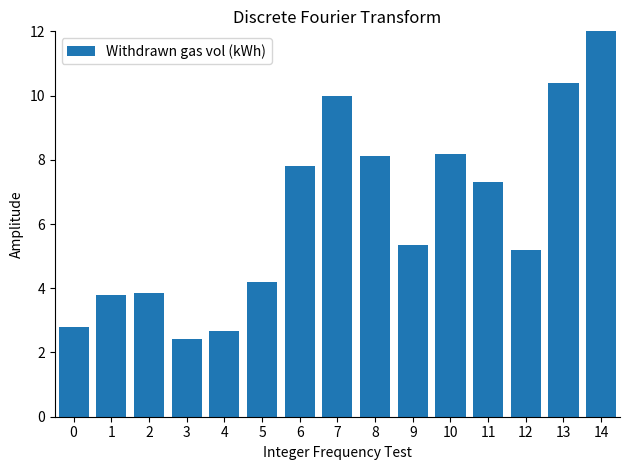

Is it true that the value at 13 is 14.0?

False